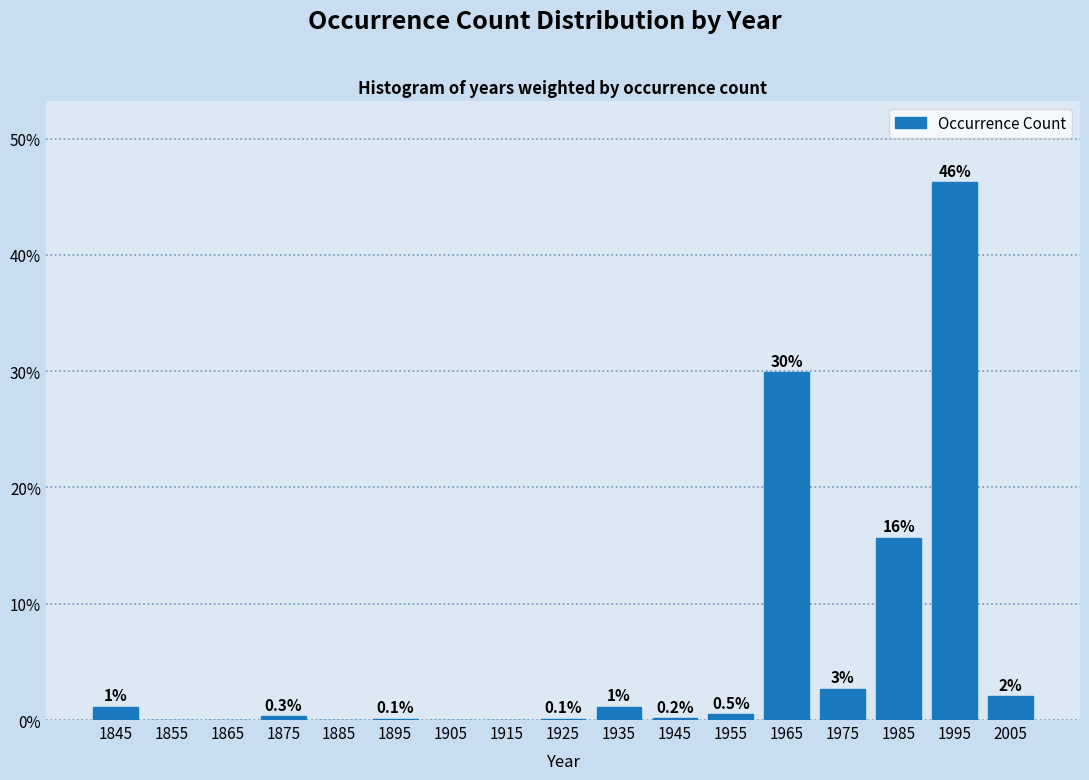

Is it true that the value at 1915 is 23.2?

False